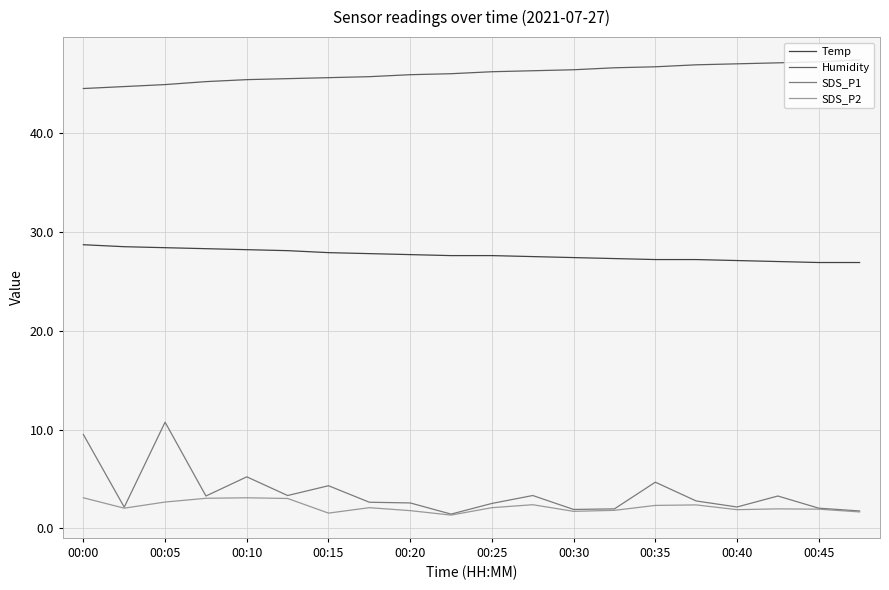

Which series has the widest spread of values?

SDS_P1